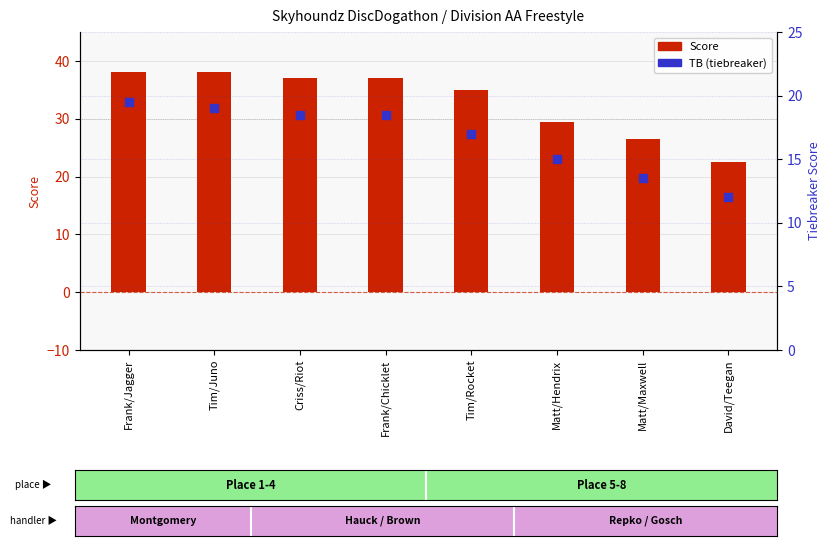

At how many categories does at least one series exceed 14?

8